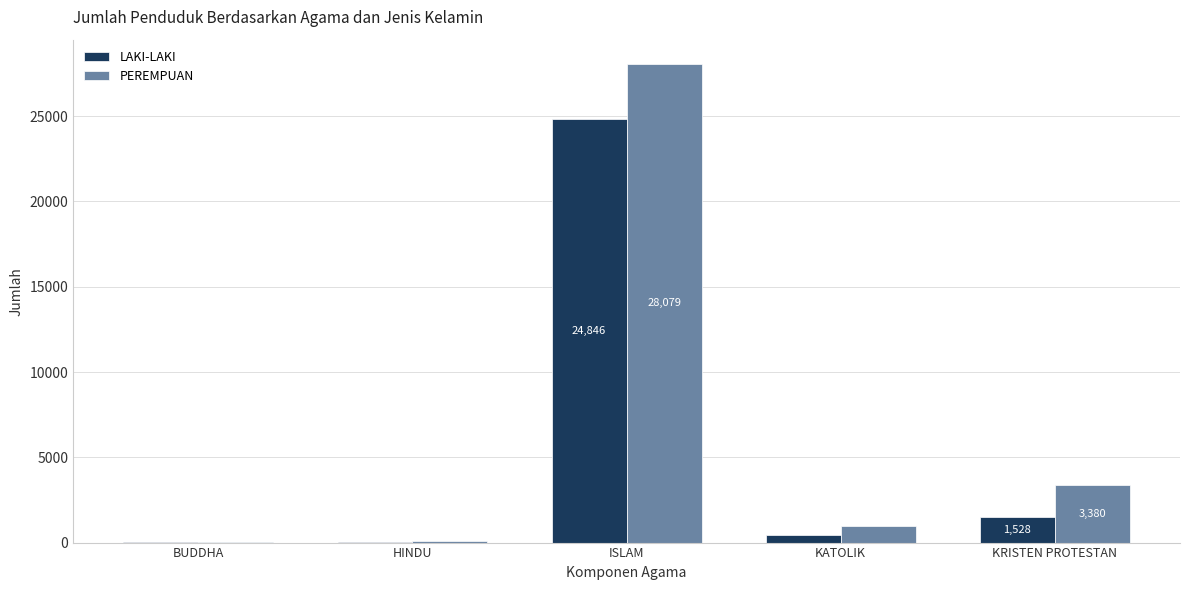

What is the sum of all PEREMPUAN values?

32551